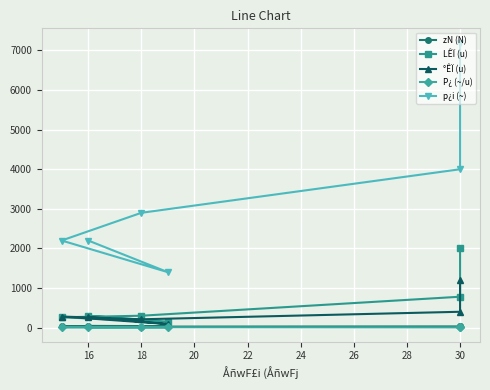

True or false: p¿i (~) and LÊÏ (u) intersect in this chart.

False